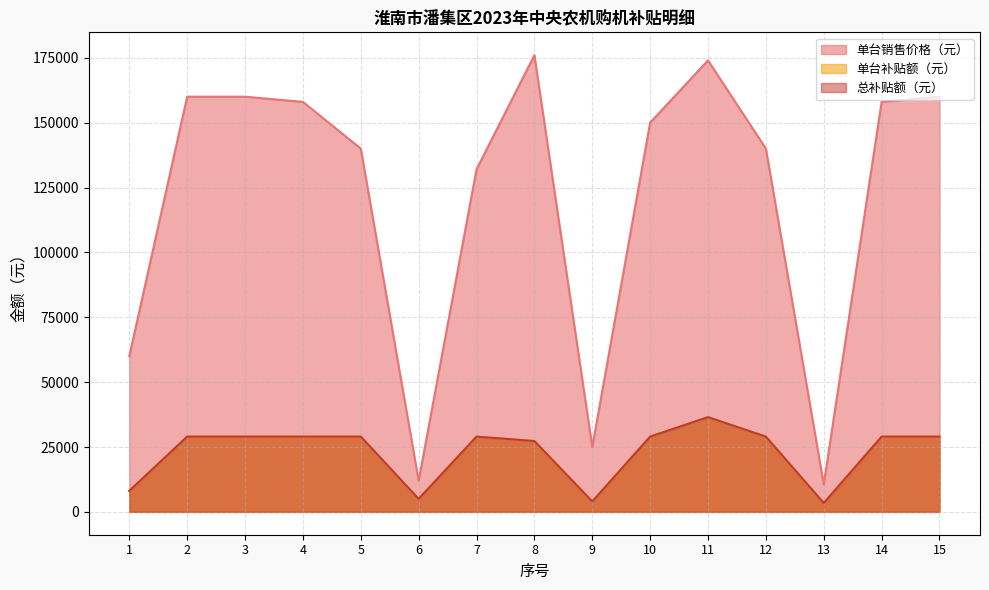

Is the value of 单台销售价格（元） at 2 greater than the value of 总补贴额（元） at 15?

Yes